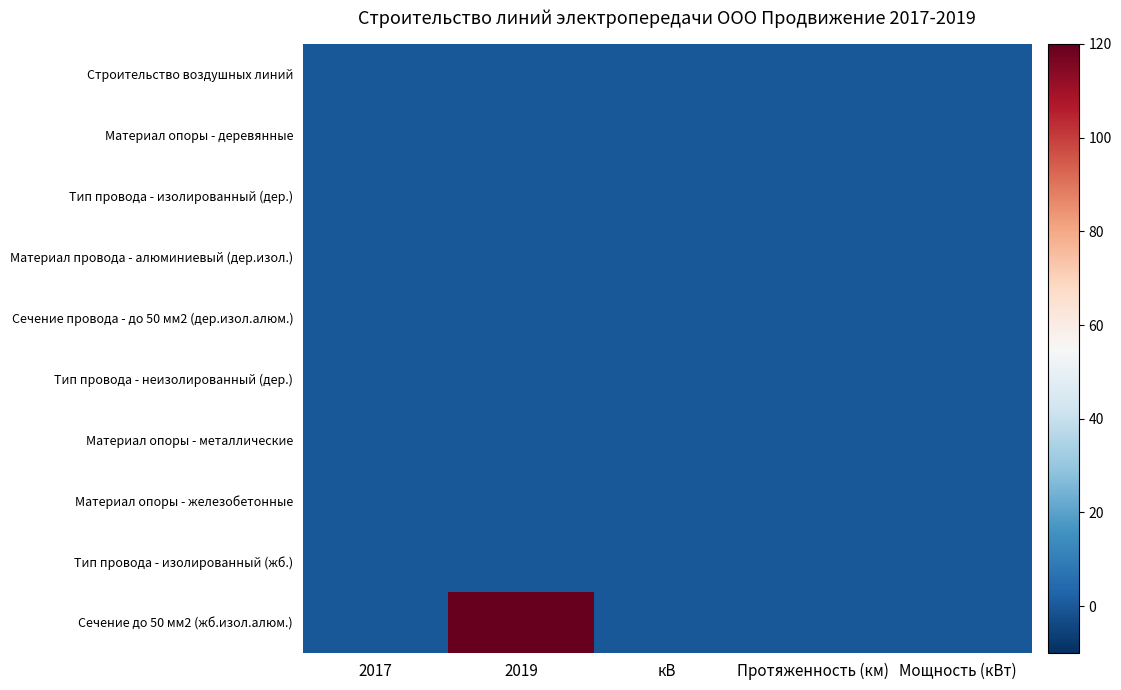

Reading left to right, list all the values displayed in this chart.

Строительство воздушных линий: 2017=0	2019=0	кВ=0	Протяженность (км)=0	Мощность (кВт)=0
Материал опоры - деревянные: 2017=0	2019=0	кВ=0	Протяженность (км)=0	Мощность (кВт)=0
Тип провода - изолированный (дер.): 2017=0	2019=0	кВ=0	Протяженность (км)=0	Мощность (кВт)=0
Материал провода - алюминиевый (дер.изол.): 2017=0	2019=0	кВ=0	Протяженность (км)=0	Мощность (кВт)=0
Сечение провода - до 50 мм2 (дер.изол.алюм.): 2017=0	2019=0	кВ=0	Протяженность (км)=0	Мощность (кВт)=0
Тип провода - неизолированный (дер.): 2017=0	2019=0	кВ=0	Протяженность (км)=0	Мощность (кВт)=0
Материал опоры - металлические: 2017=0	2019=0	кВ=0	Протяженность (км)=0	Мощность (кВт)=0
Материал опоры - железобетонные: 2017=0	2019=0	кВ=0	Протяженность (км)=0	Мощность (кВт)=0
Тип провода - изолированный (жб.): 2017=0	2019=0	кВ=0	Протяженность (км)=0	Мощность (кВт)=0
Сечение до 50 мм2 (жб.изол.алюм.): 2017=0	2019=120	кВ=0	Протяженность (км)=0	Мощность (кВт)=0